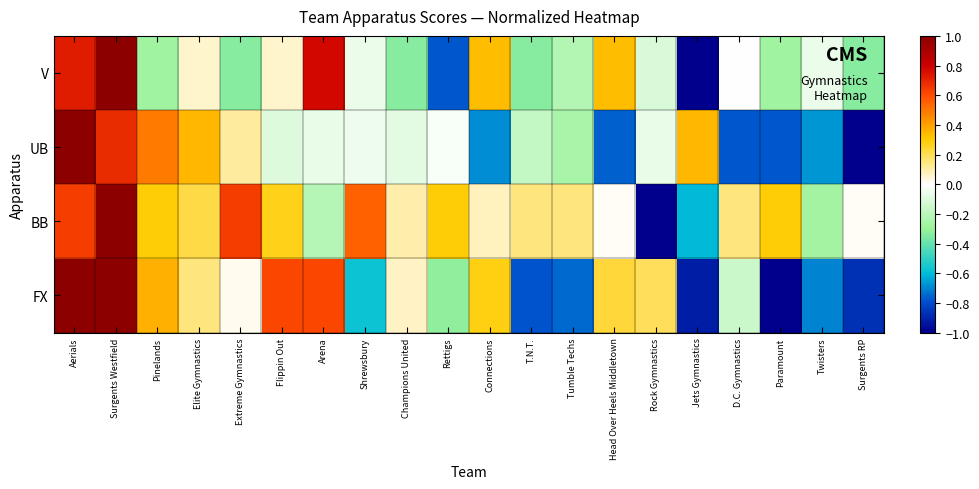

How many data points does each series have?

20